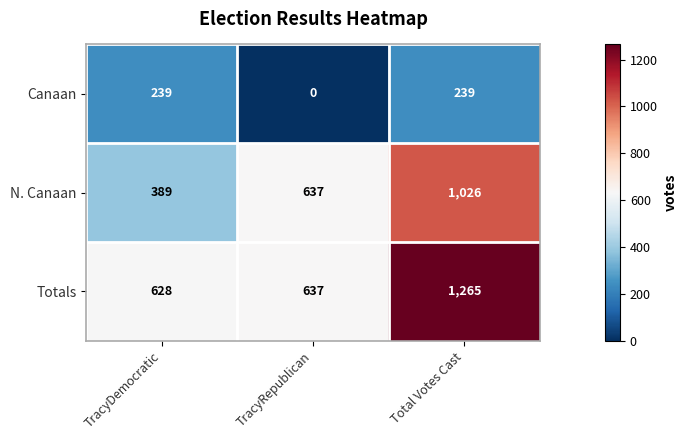

What is the sum of all N. Canaan values?

2052